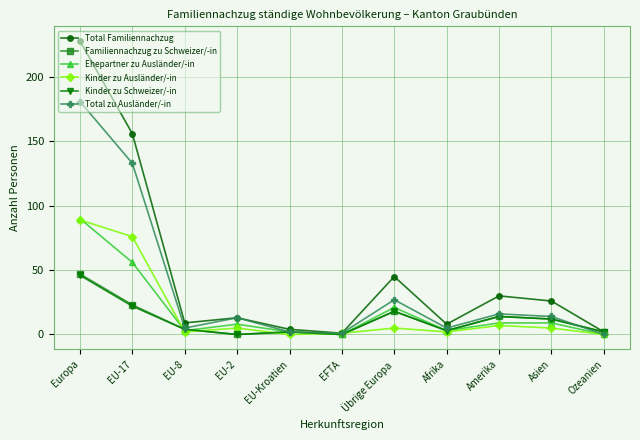

Which series has the largest total across all categories?

Total Familiennachzug